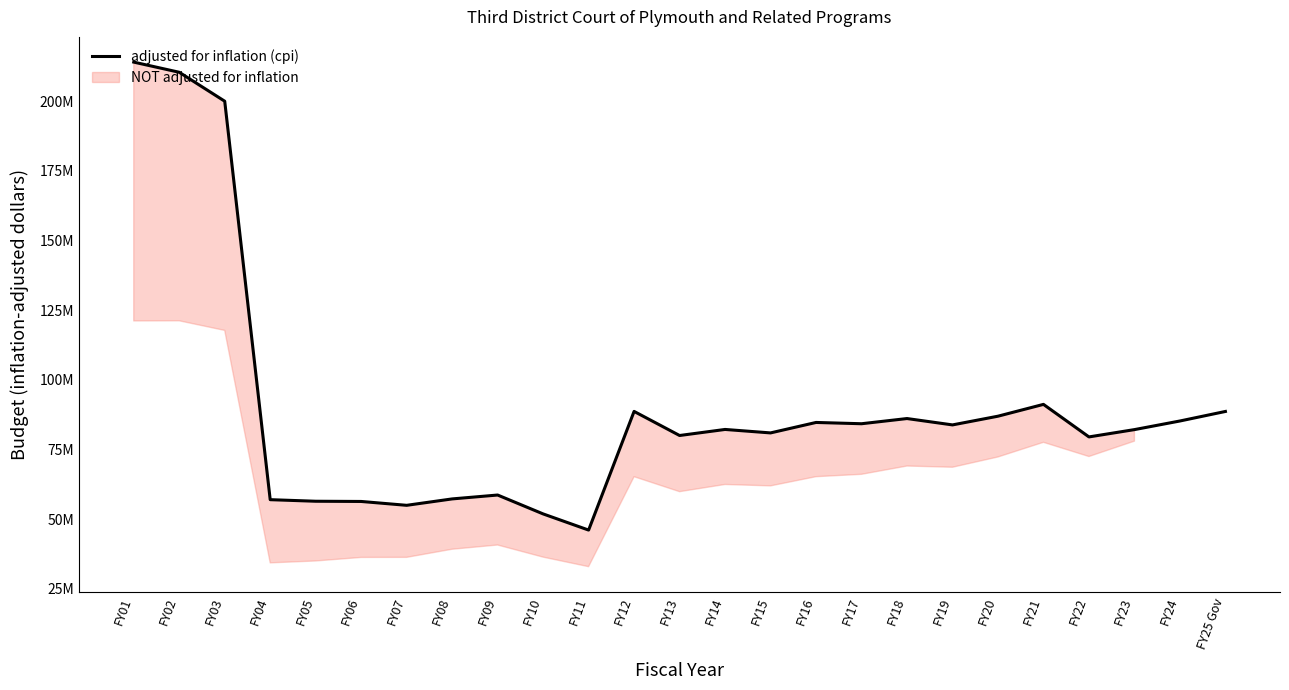

What position from the right is FY21?

5